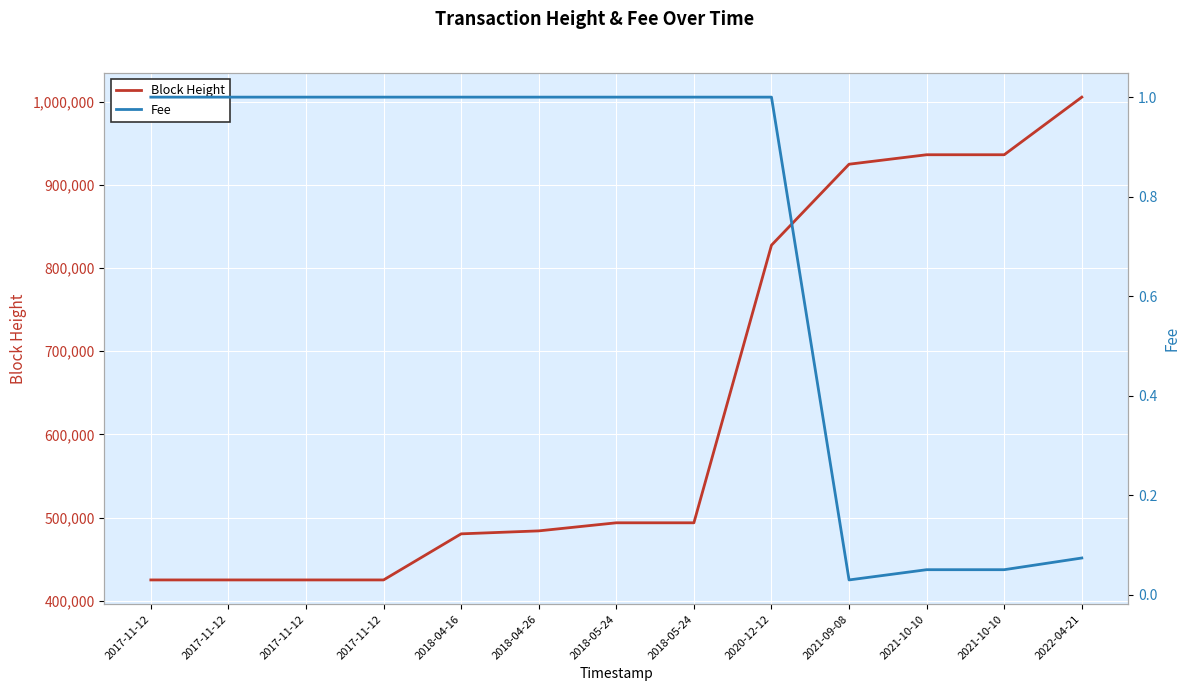

Is the value of Fee at 2022-04-21 greater than the value of Block Height at 2018-04-26?

No